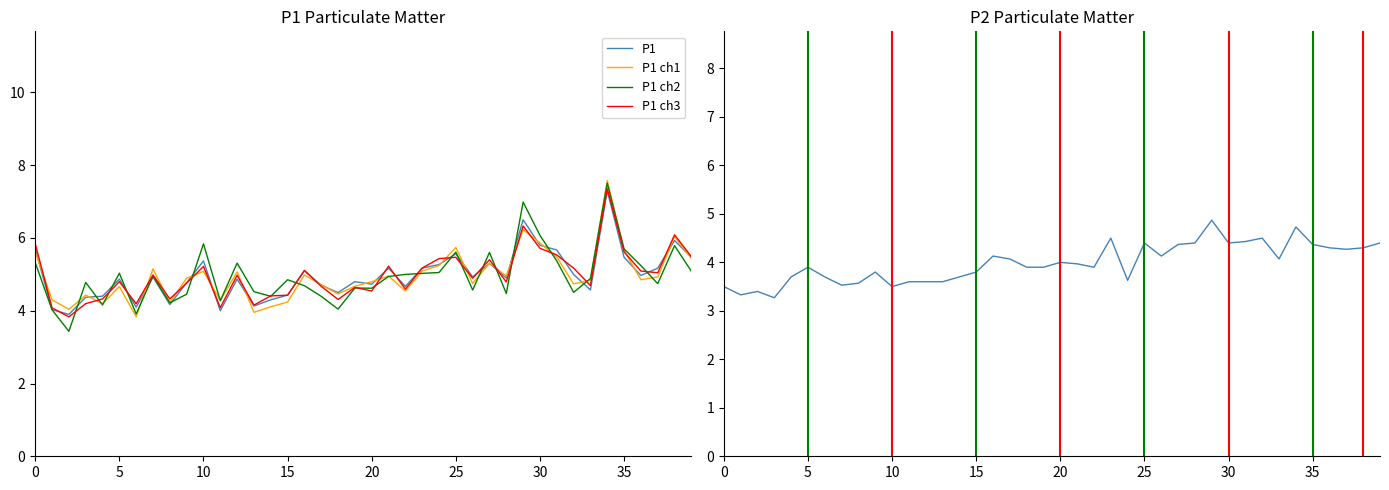

True or false: P1 ch2 has a value of 5.8 at 10.

True